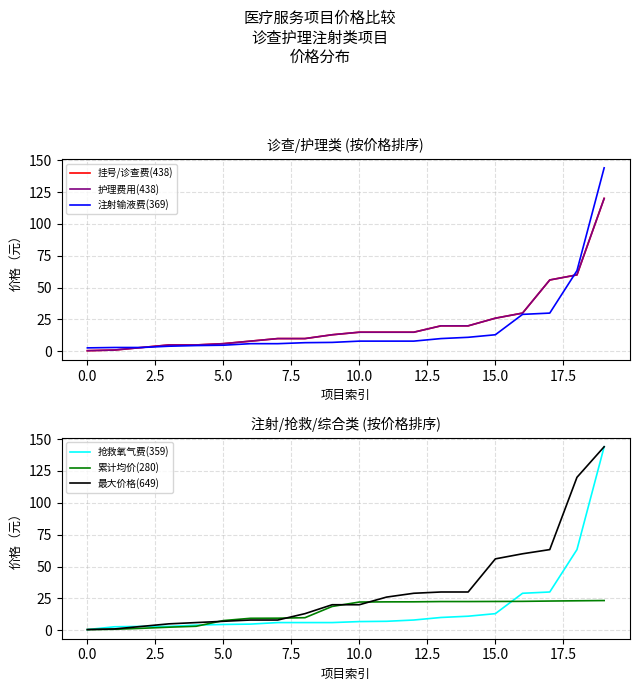

What is the difference between the maximum and minimum values in the 挂号/诊查费(438) series?

119.5